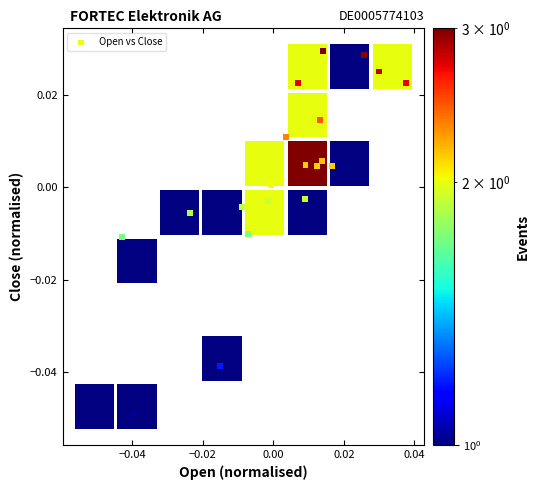

How many data points are displayed?

22